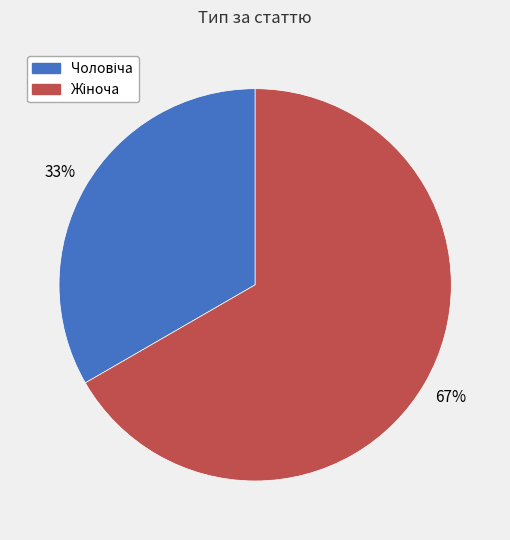

To the nearest percent, what is the average slice percentage?

50%